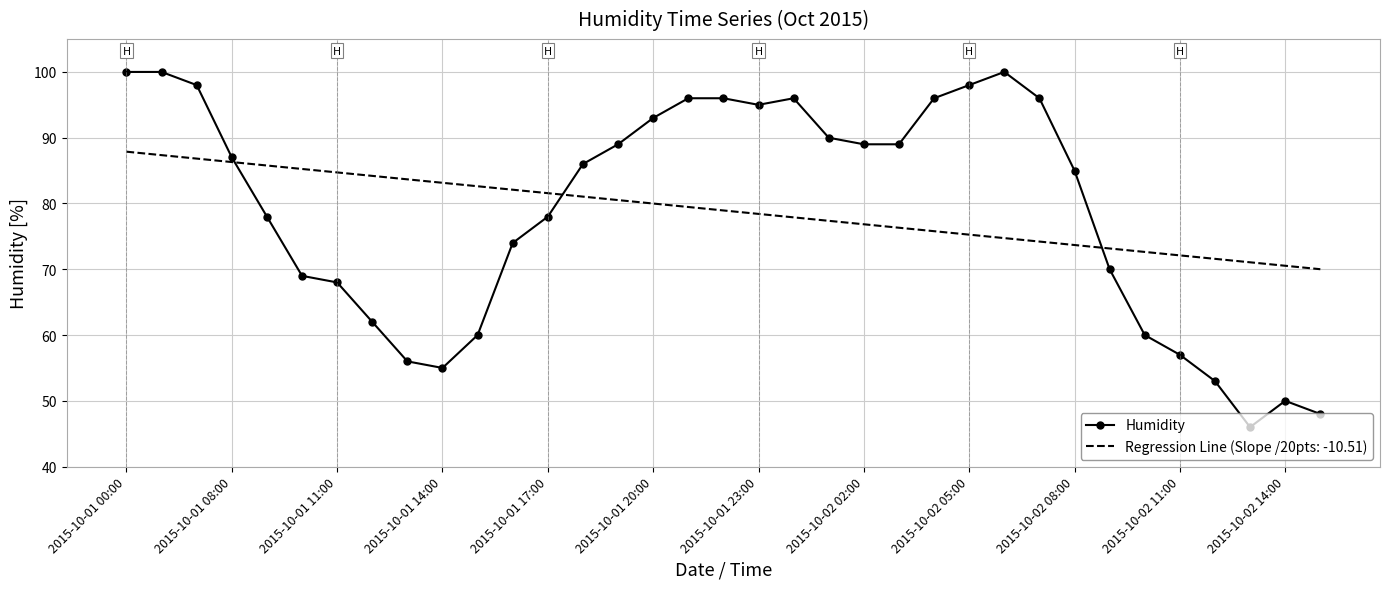

What is the difference between the maximum and minimum values in the Regression Line (Slope /20pts: -10.51) series?

17.9